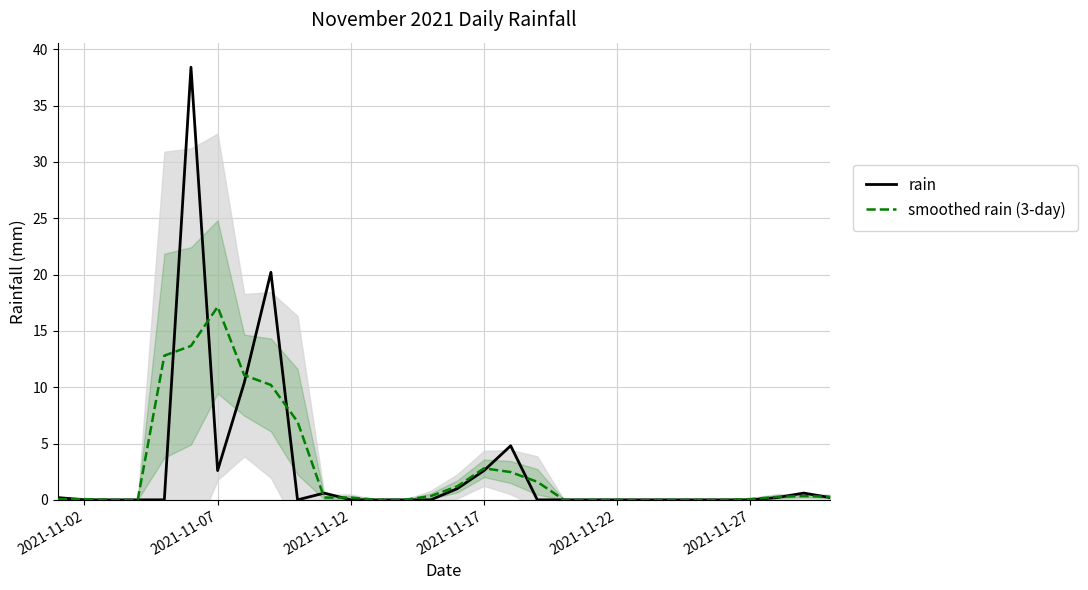

What is the highest value of the smoothed rain (3-day) series?

17.1